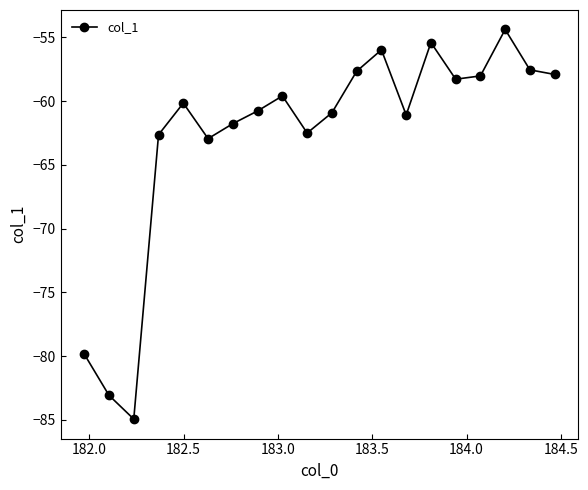

What is the smallest value displayed?

-84.9